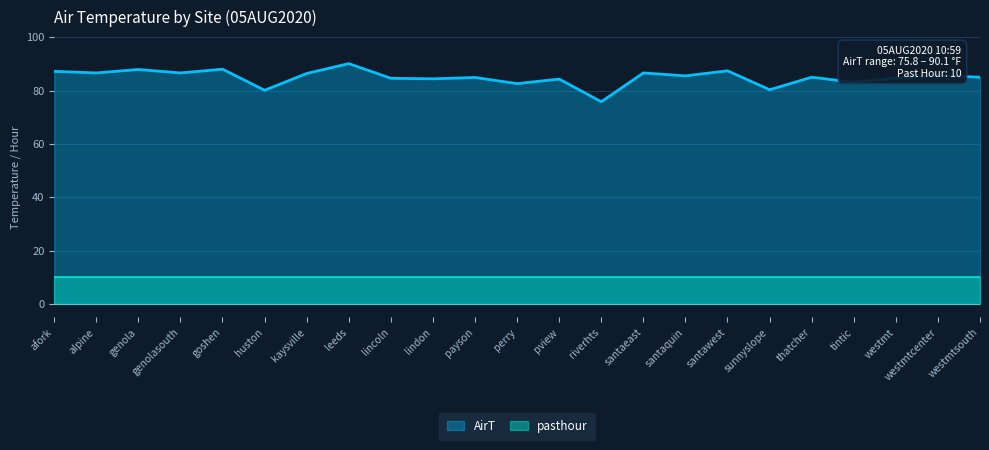

Does the chart display data point markers on the line(s)?

No